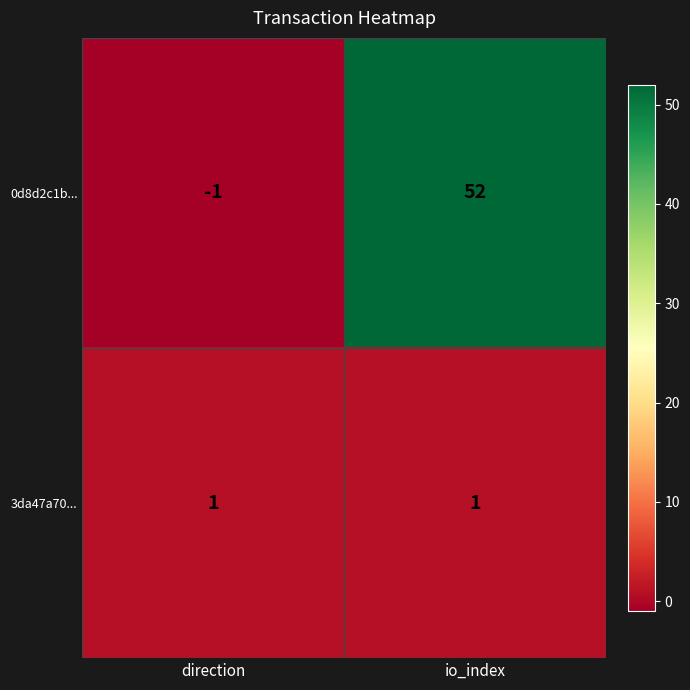

List the series in order of their overall mean, lowest first.

3da47a70..., 0d8d2c1b...